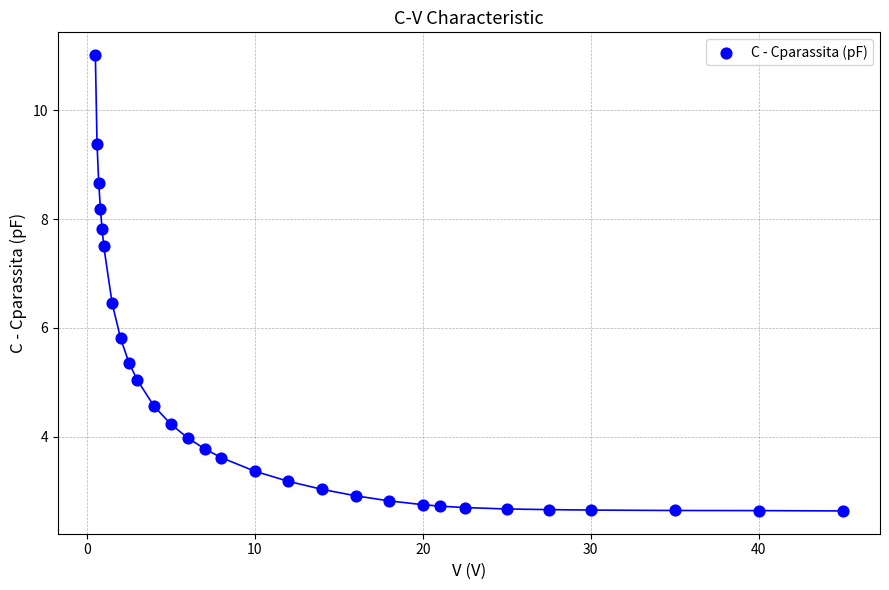

What is the range of Y values (max minus min)?

8.4